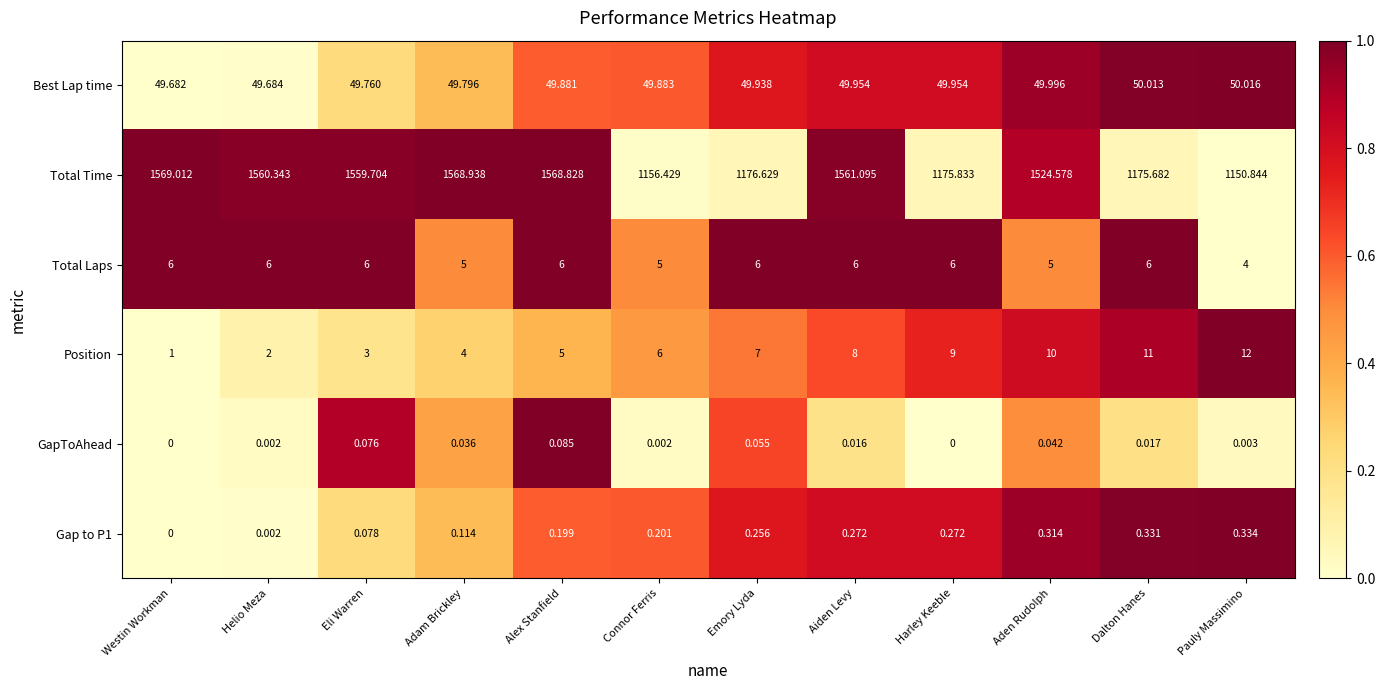

At which category is the sum across all series the highest?

Alex Stanfield